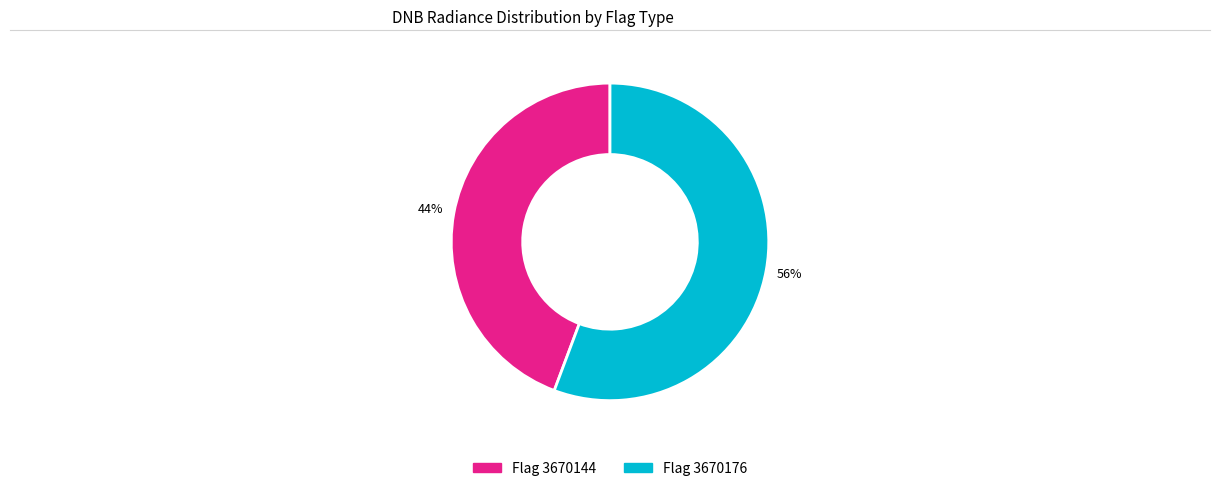

To the nearest percent, what is the average slice percentage?

50%